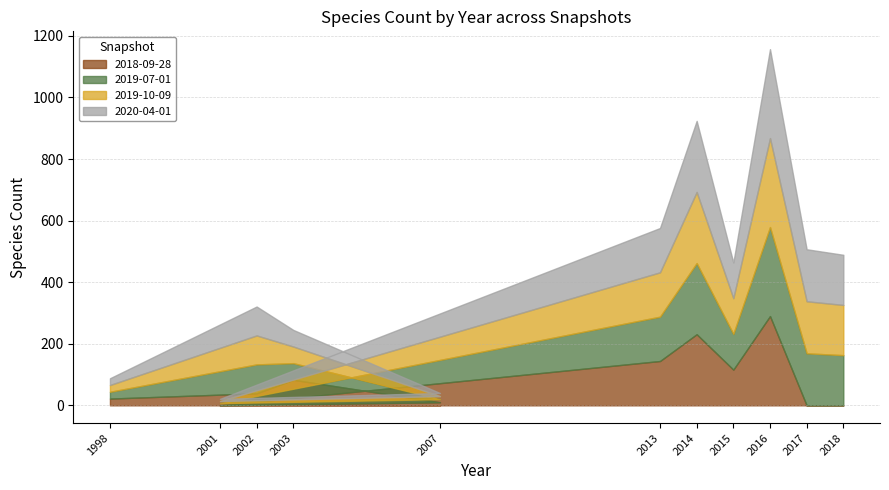

What is the total value across all series at 2014?

924